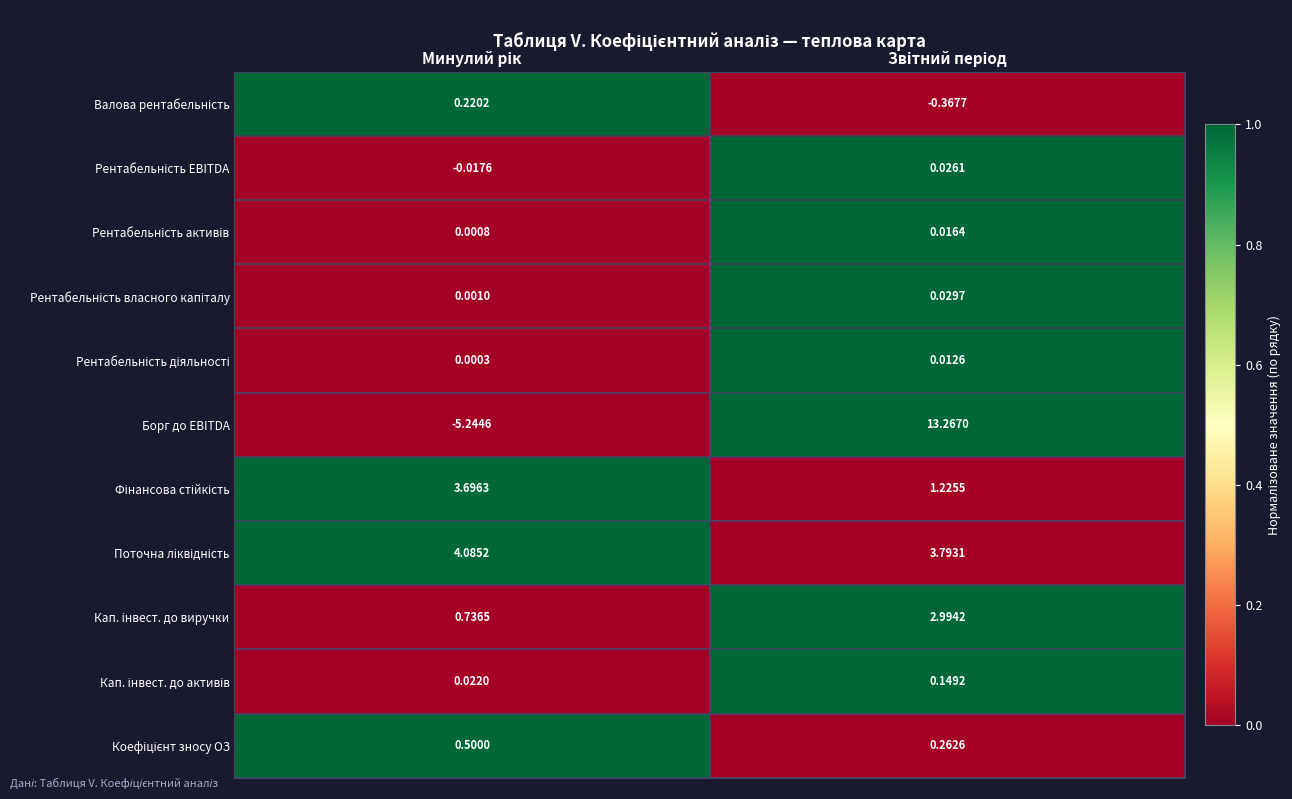

Which series has the widest spread of values?

Борг до EBITDA